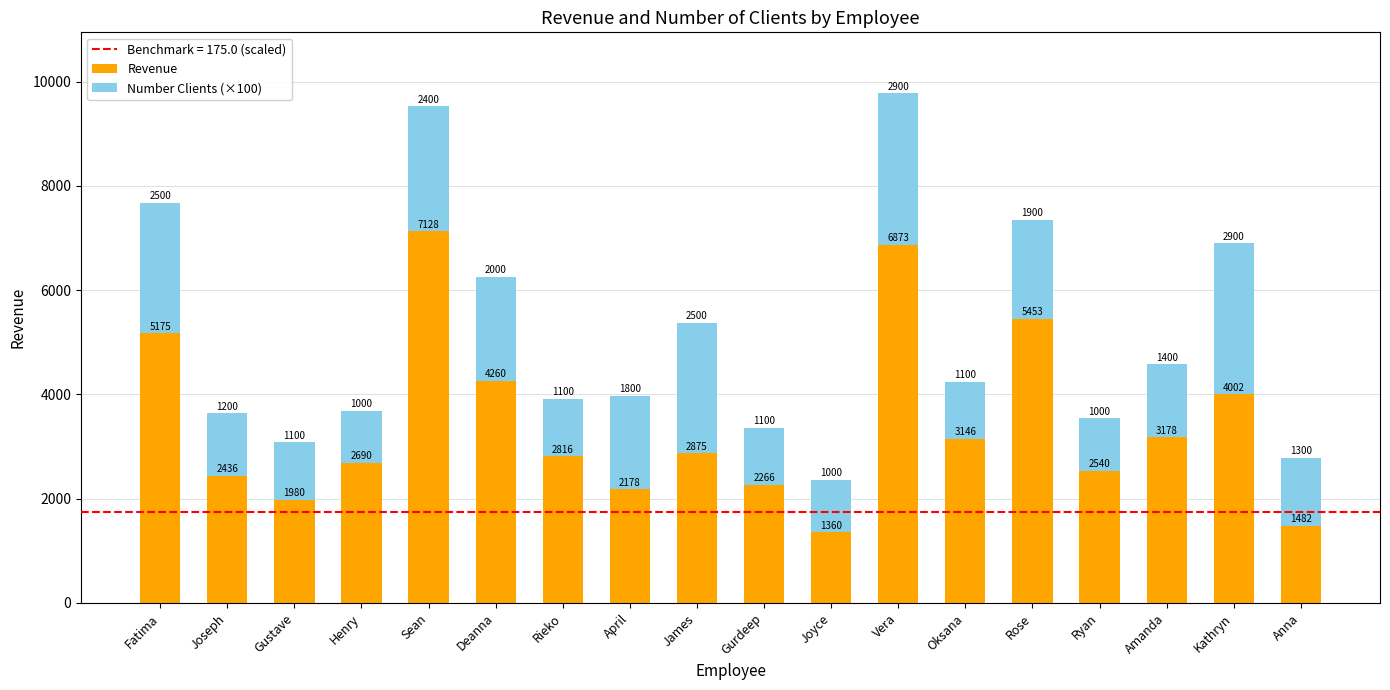

Are the bars horizontal?

No